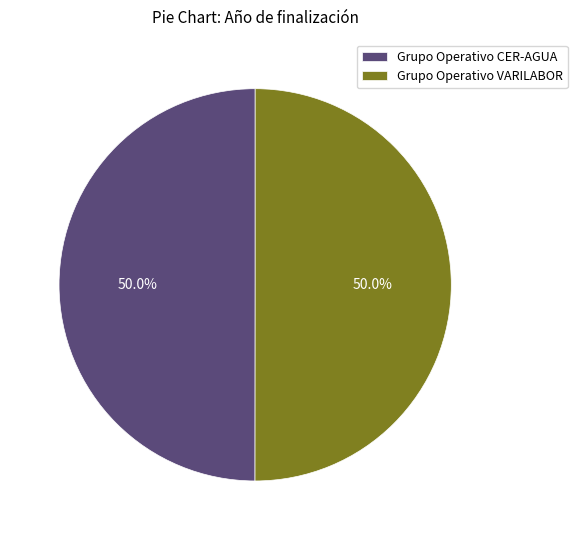

Approximately how many times larger is the value at Grupo Operativo CER-AGUA compared to Grupo Operativo VARILABOR?

1.0